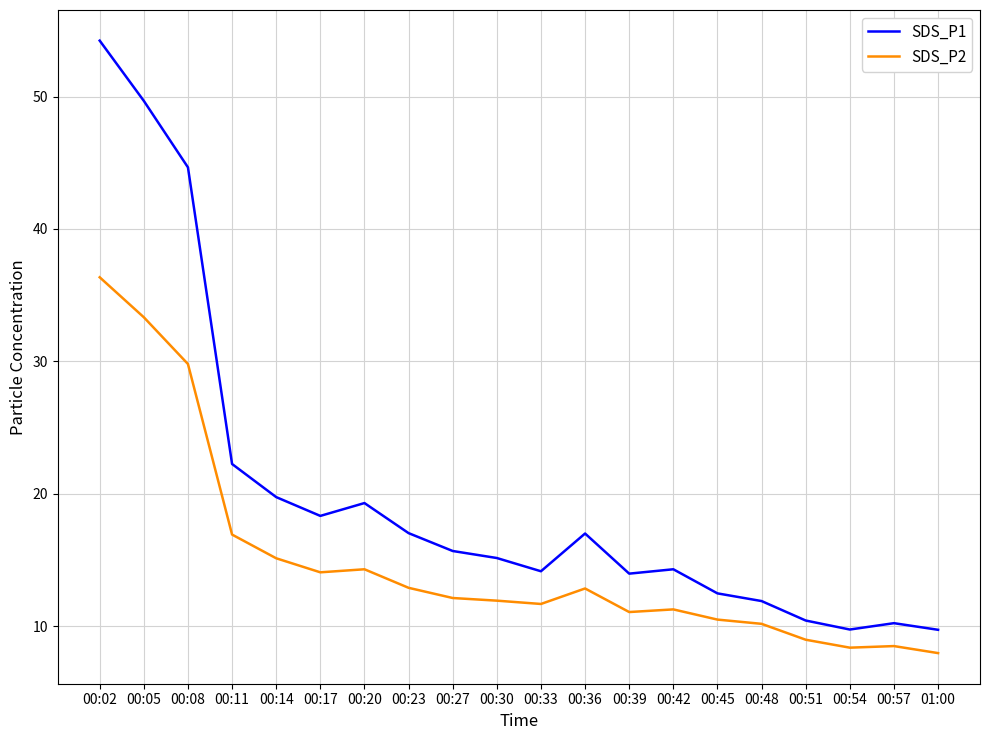

What is the approximate value of SDS_P2 at 00:14?

15.1